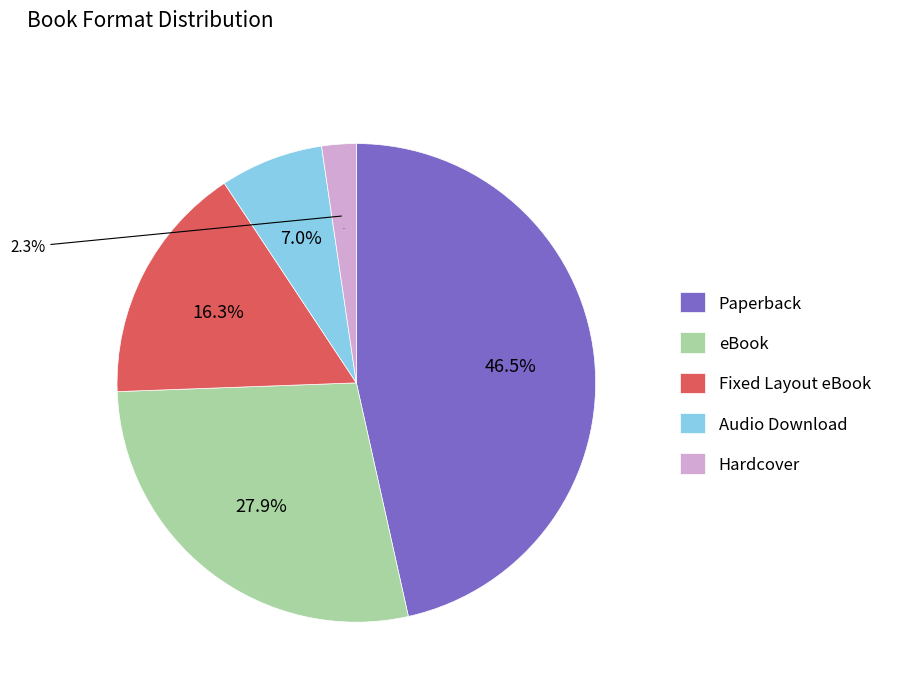

Rank the categories by value from highest to lowest.

Paperback, eBook, Fixed Layout eBook, Audio Download, Hardcover